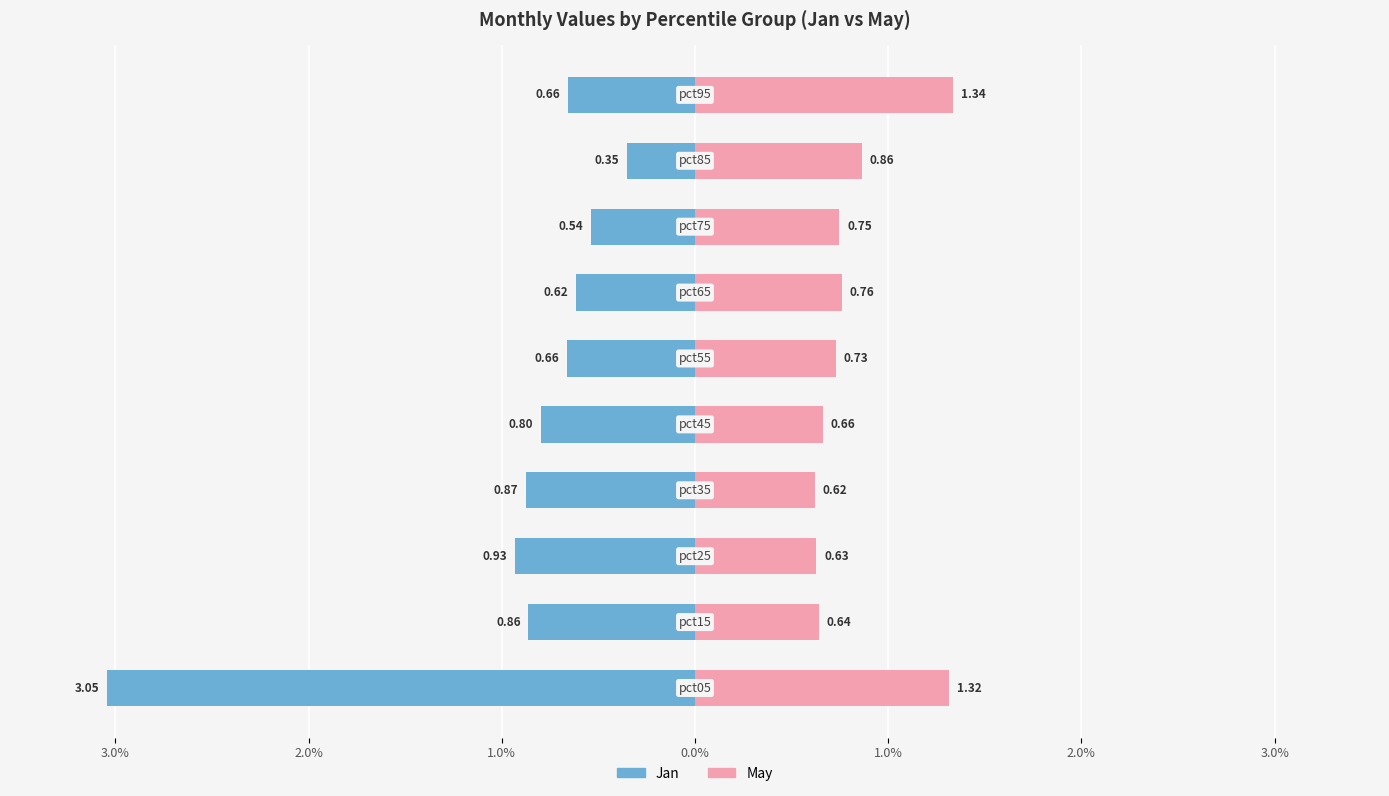

What is the average value of the May series?

0.8